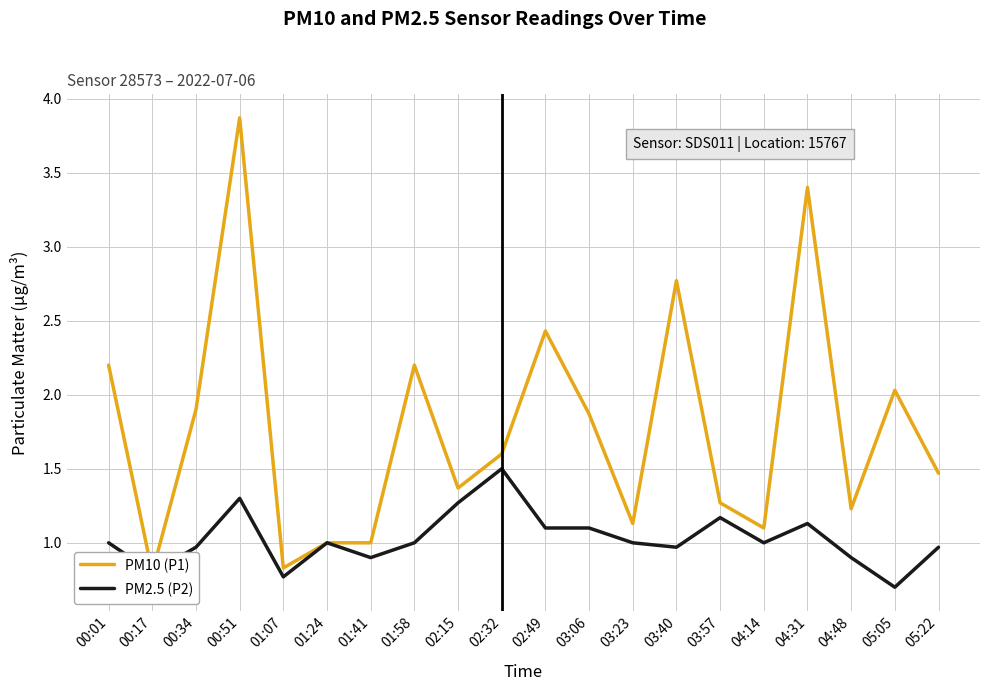

Between 00:01 and 01:58, which series saw the biggest shift?

PM10 (P1)